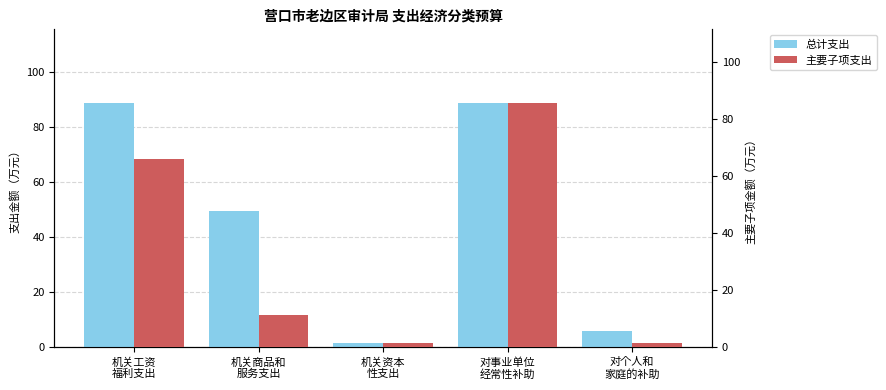

How many groups of bars are there?

5